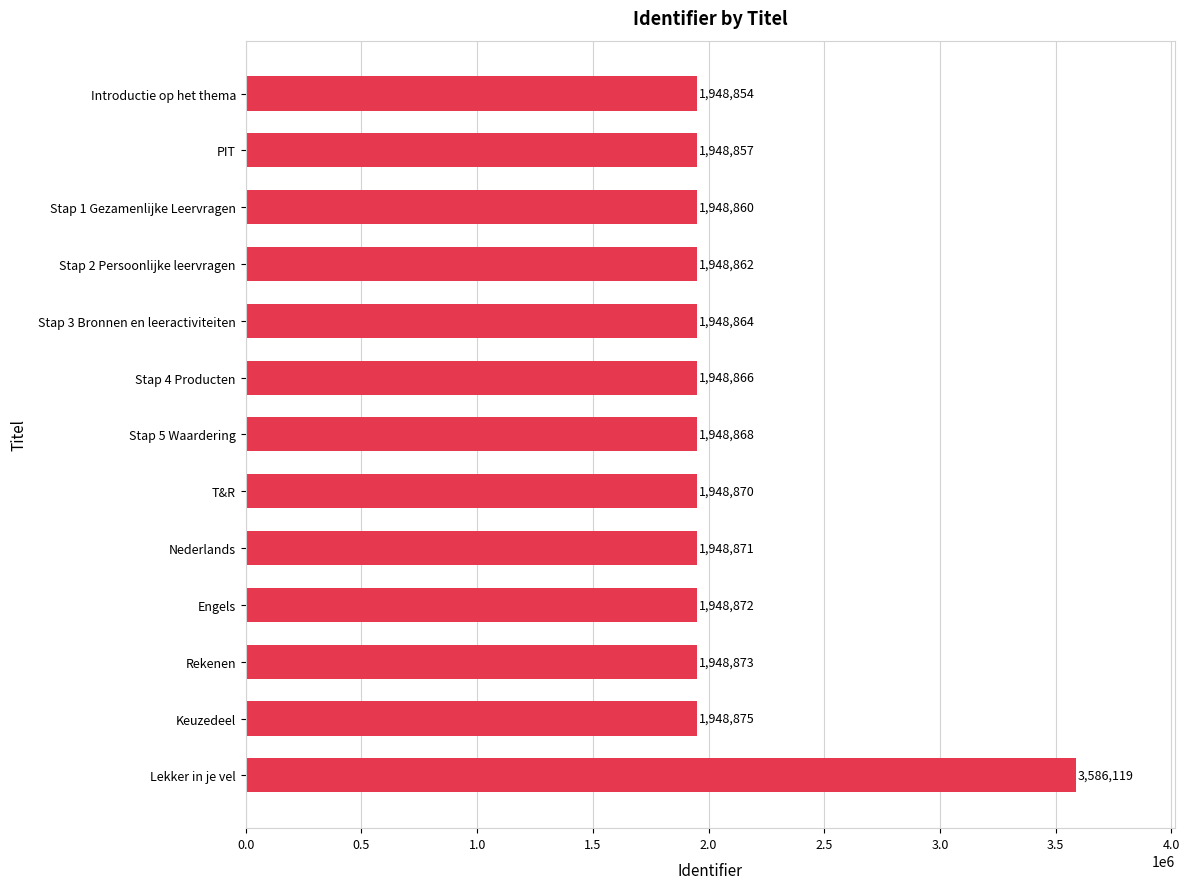

The chart shows a value of 694327 at Rekenen. True or false?

False